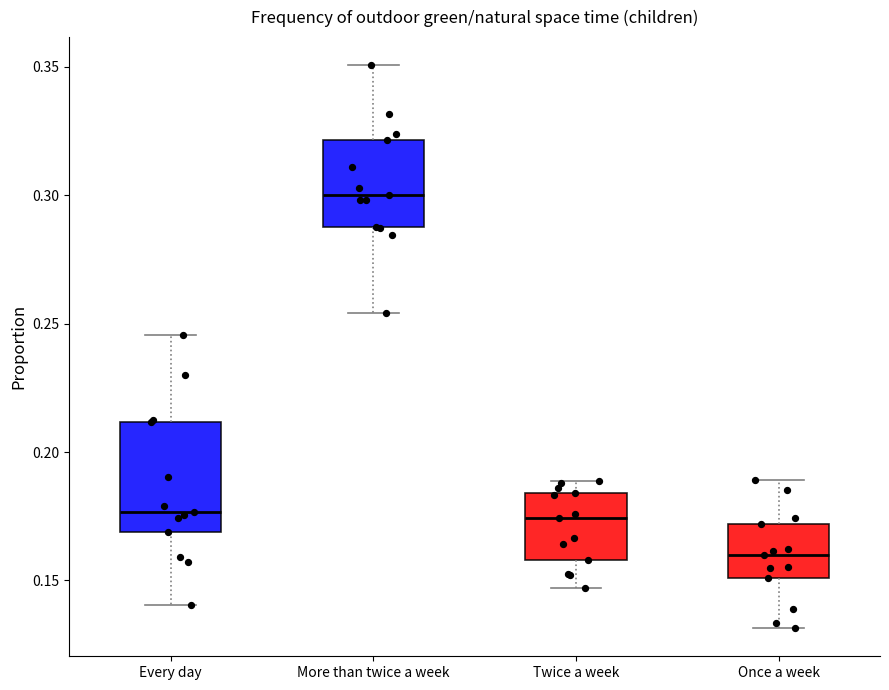

Which box's median line is the lowest?

Once a week